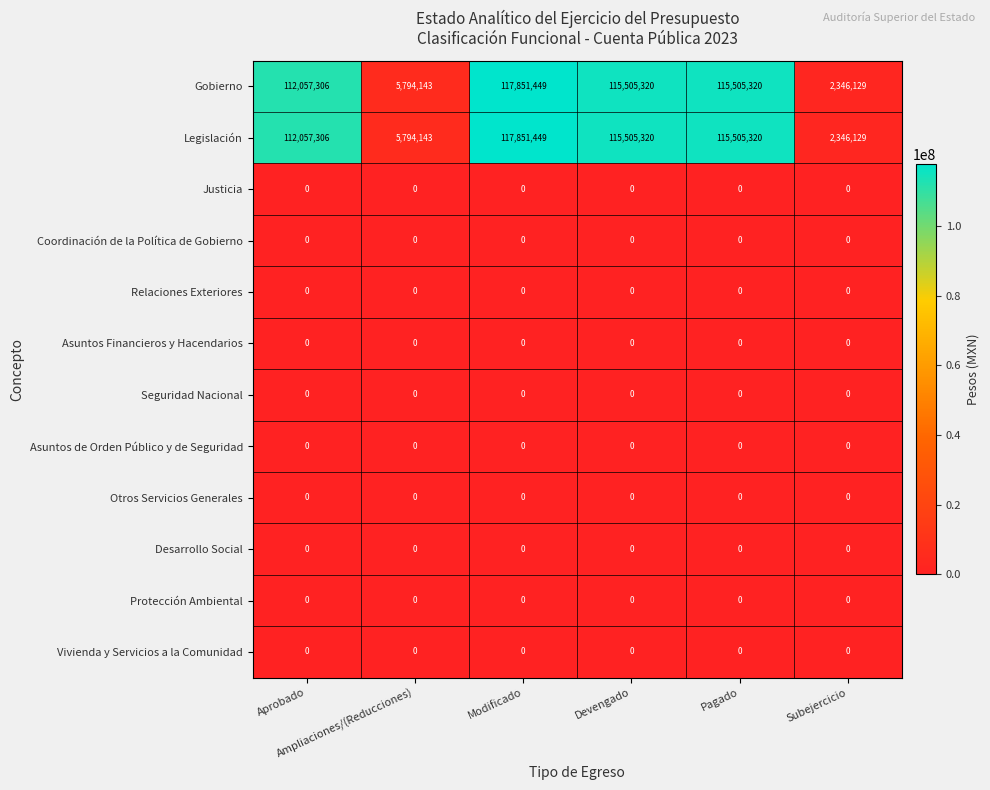

What is the greatest value displayed?

117851449